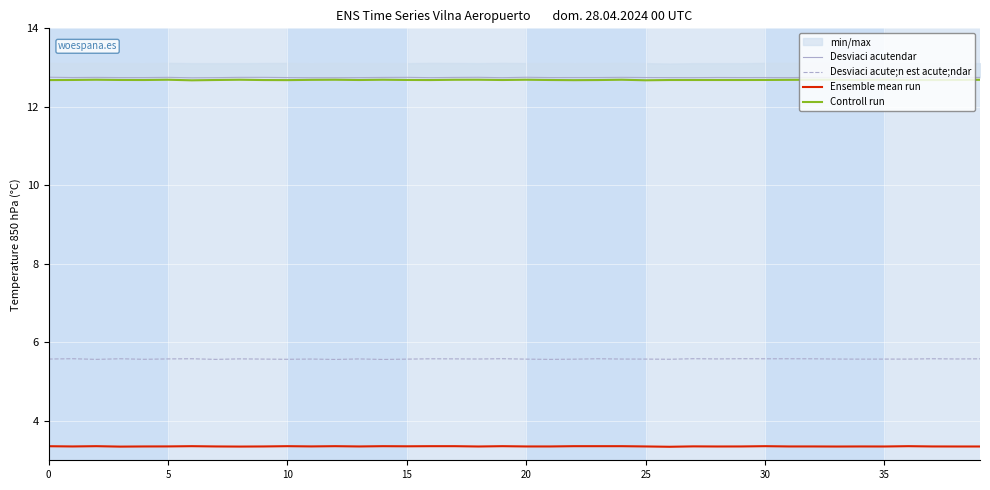

Which series has the largest total across all categories?

Desviaci acutendar